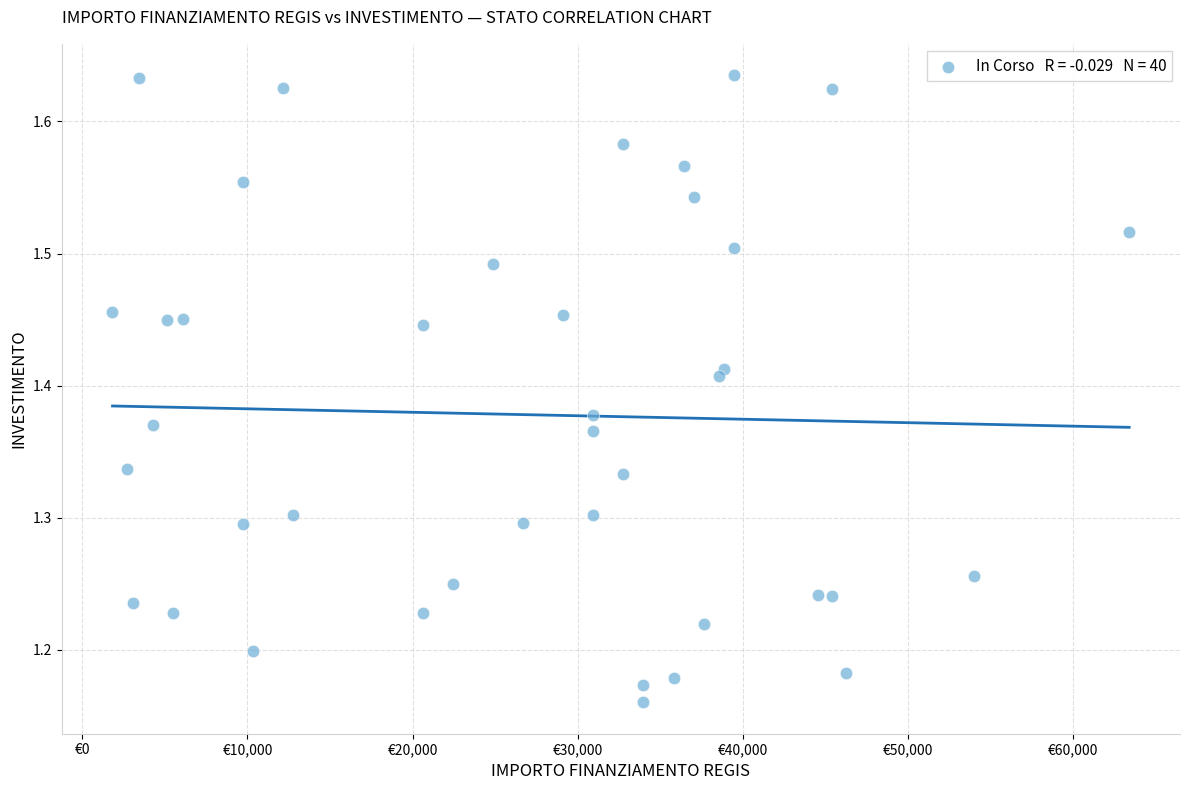

What is the range of Y values (max minus min)?

0.5